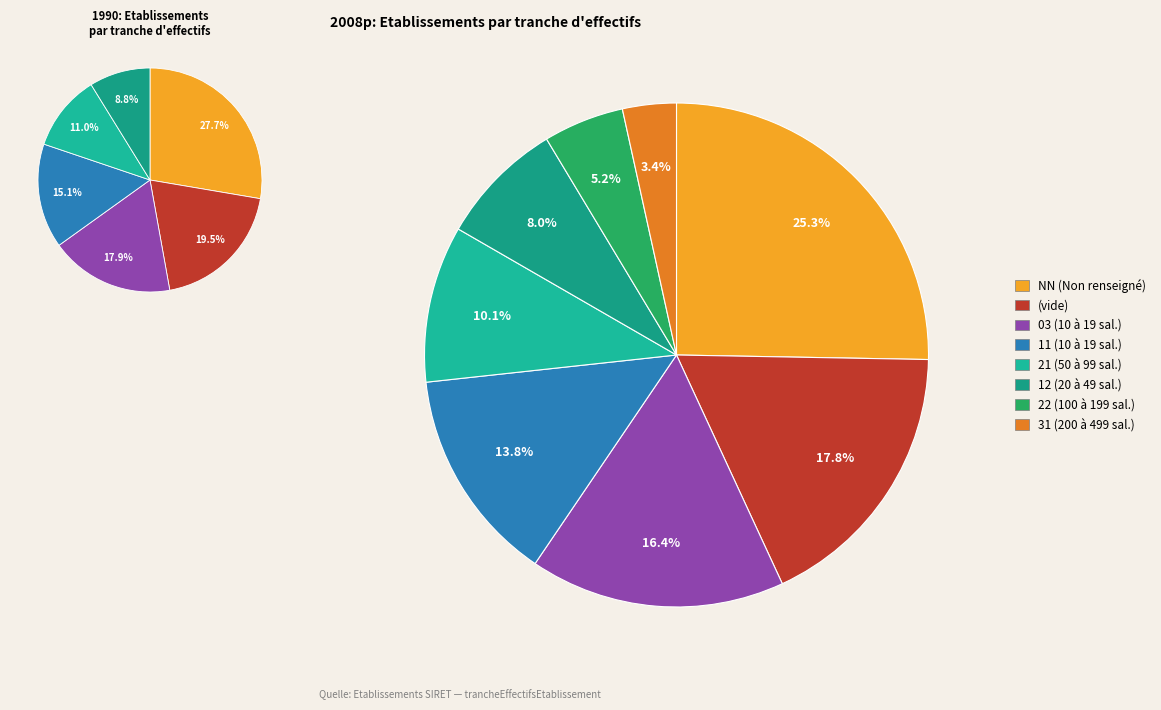

Which has a higher value, 12 or 31?

12